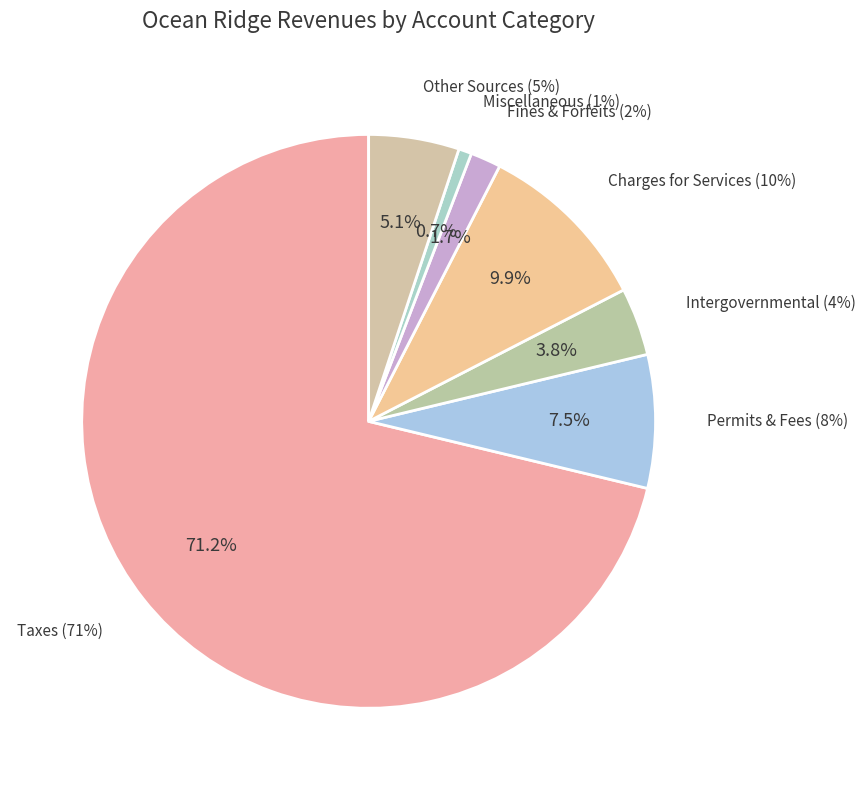

What is the largest slice in the pie chart?

Taxes